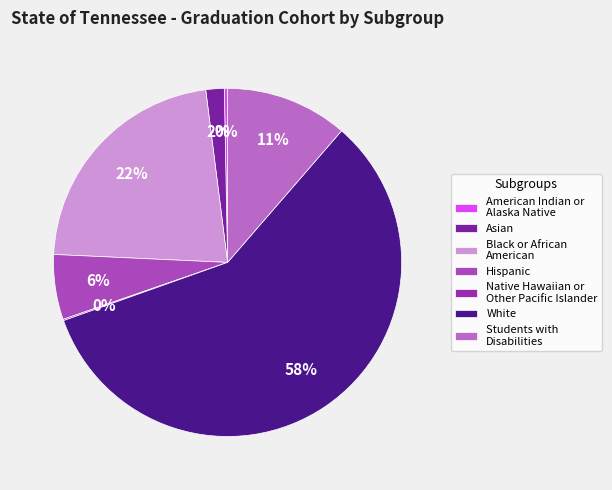

Which category has the biggest portion of the pie?

White